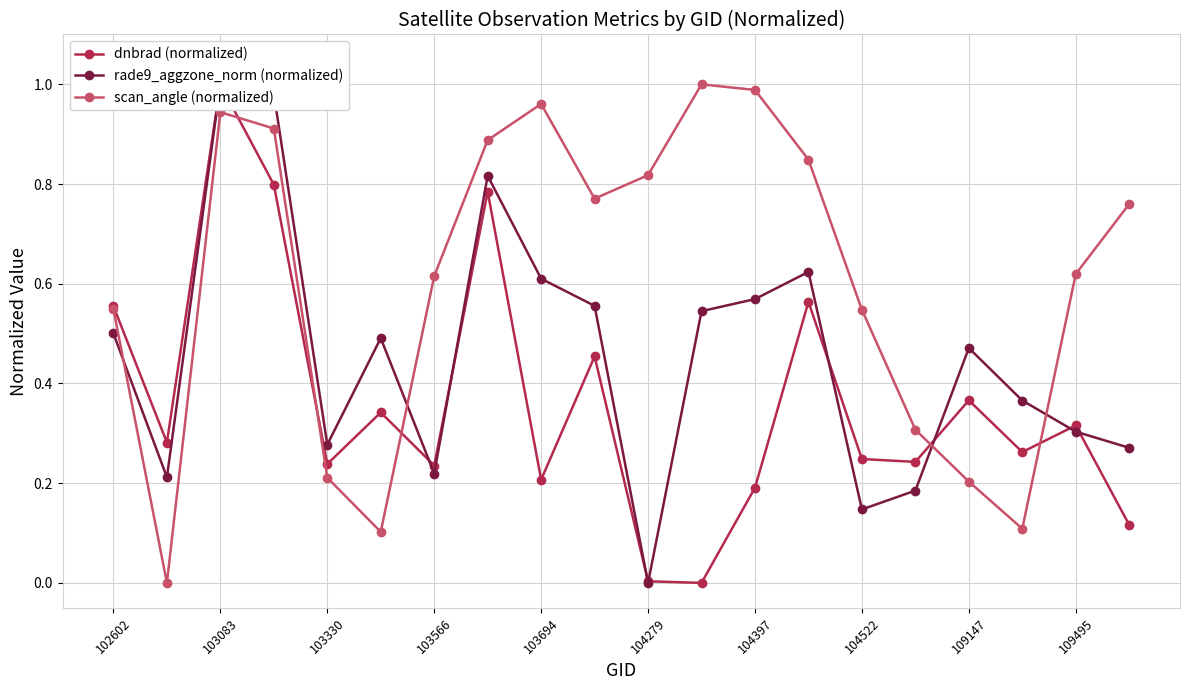

How many data points in scan_angle (normalized) are above 0?

19